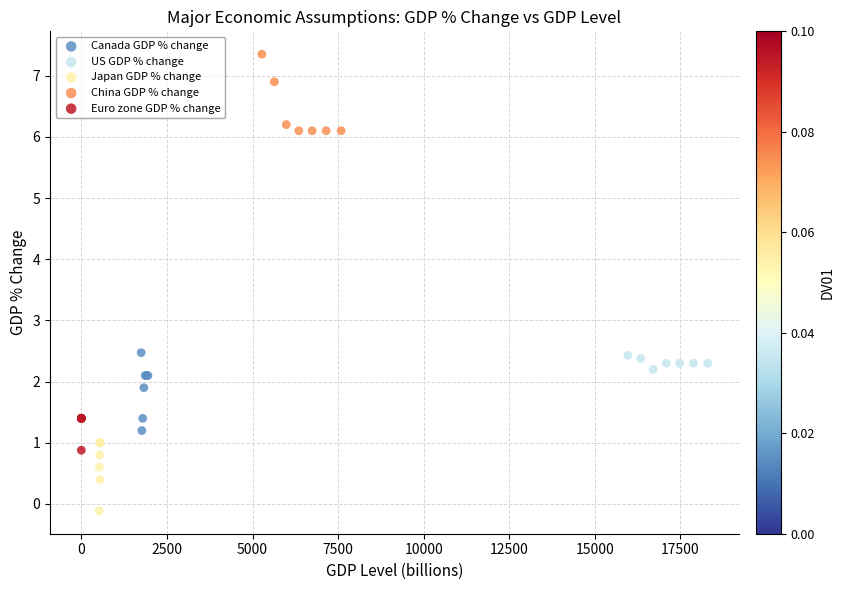

Which series reaches the minimum Y coordinate?

Japan GDP % change